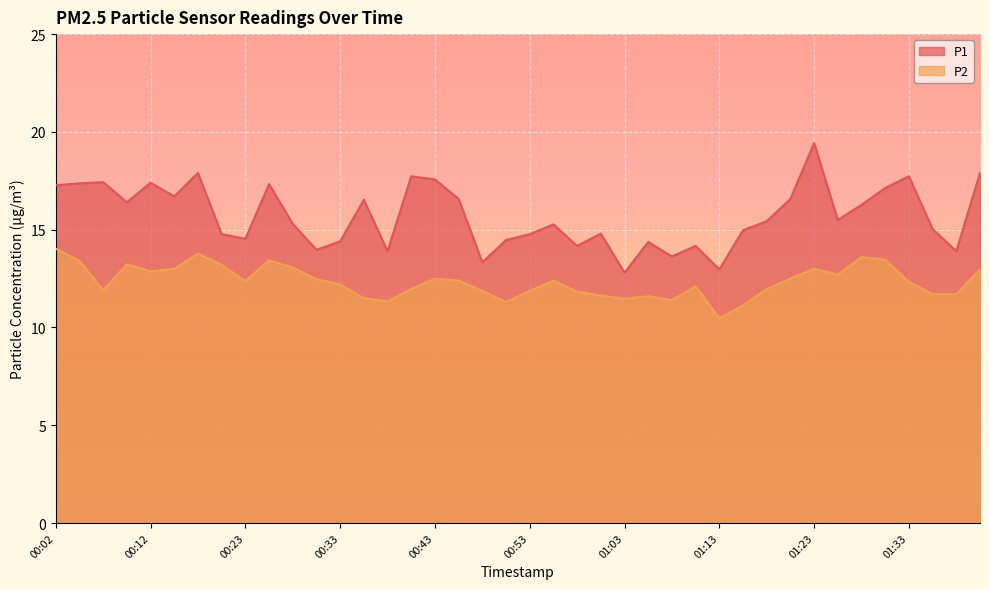

Between 00:43 and 00:53, which series saw the biggest shift?

P1